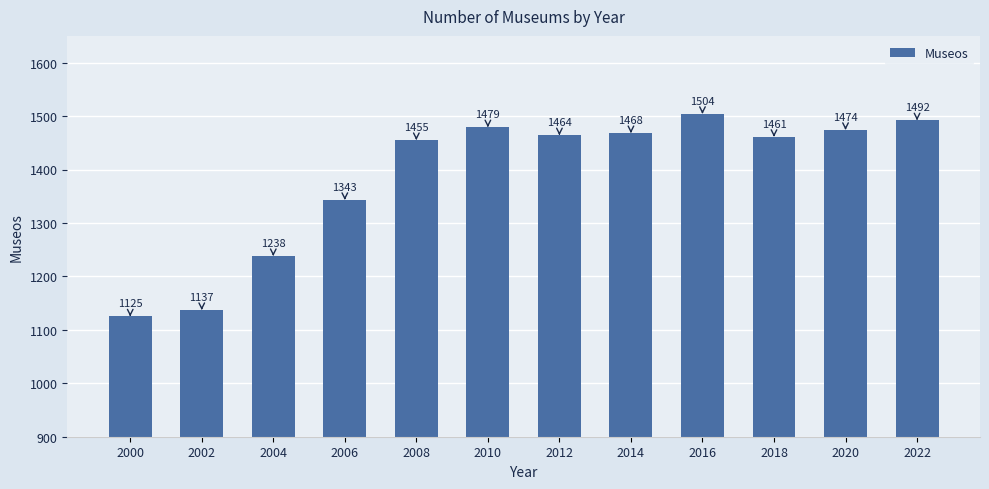

What is the smallest value displayed?

1125